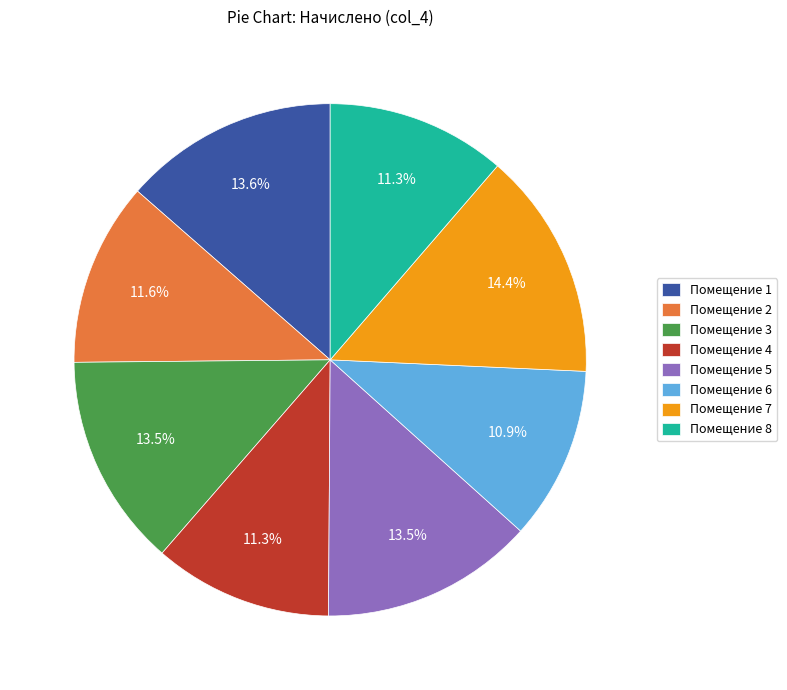

Which category has the biggest portion of the pie?

Помещение 7